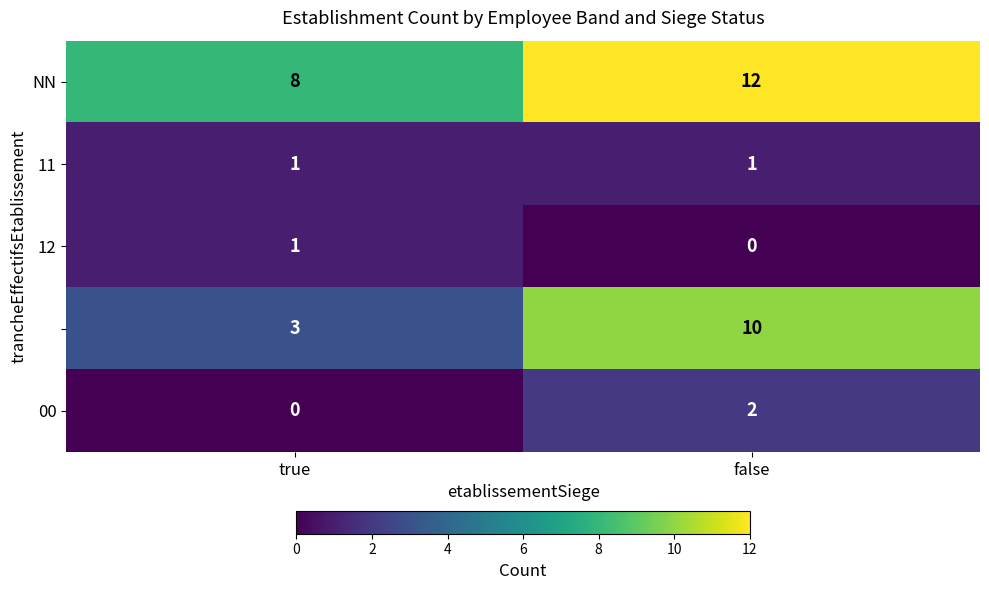

What is the maximum value shown in the chart?

12